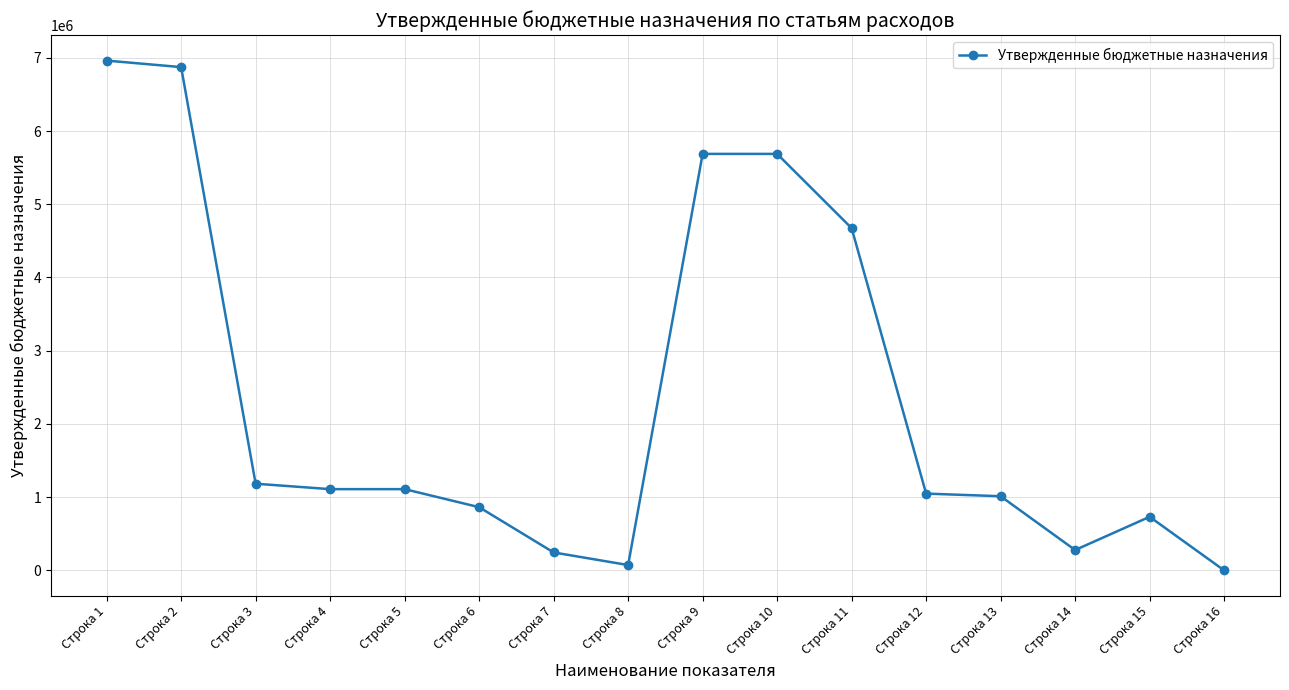

What is the sum of all values?

37549136